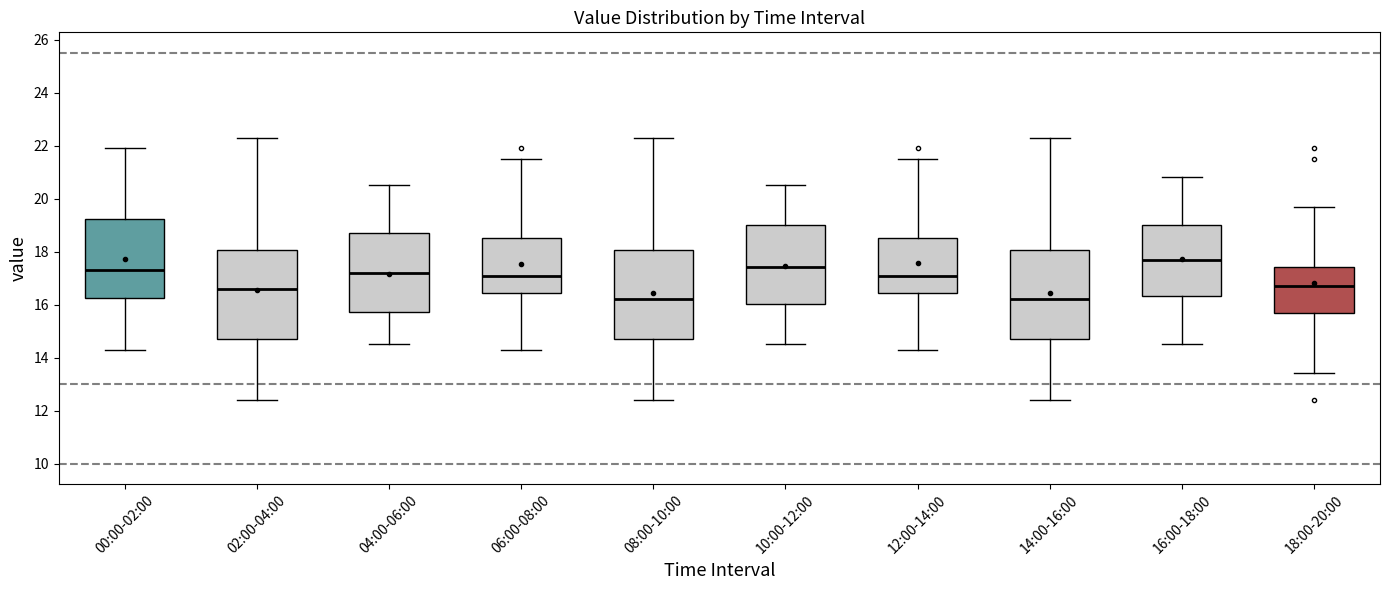

Reading left to right, transcribe this box plot: for each box, give where its median line is, the range the box spans, and where its two whiskers end, as read against the y-axis. The values are not printed on the chart, so give them approximately, as read against the axis.

00:00-02:00: median 17.4, box 16.2 to 19.2, whiskers 14.4 to 22.0
02:00-04:00: median 16.6, box 14.8 to 18.0, whiskers 12.4 to 22.2
04:00-06:00: median 17.2, box 15.8 to 18.6, whiskers 14.6 to 20.6
06:00-08:00: median 17.0, box 16.4 to 18.6, whiskers 14.4 to 21.6
08:00-10:00: median 16.2, box 14.8 to 18.0, whiskers 12.4 to 22.2
10:00-12:00: median 17.4, box 16.0 to 19.0, whiskers 14.6 to 20.6
12:00-14:00: median 17.0, box 16.4 to 18.6, whiskers 14.4 to 21.6
14:00-16:00: median 16.2, box 14.8 to 18.0, whiskers 12.4 to 22.2
16:00-18:00: median 17.6, box 16.4 to 19.0, whiskers 14.6 to 20.8
18:00-20:00: median 16.8, box 15.6 to 17.4, whiskers 13.4 to 19.6